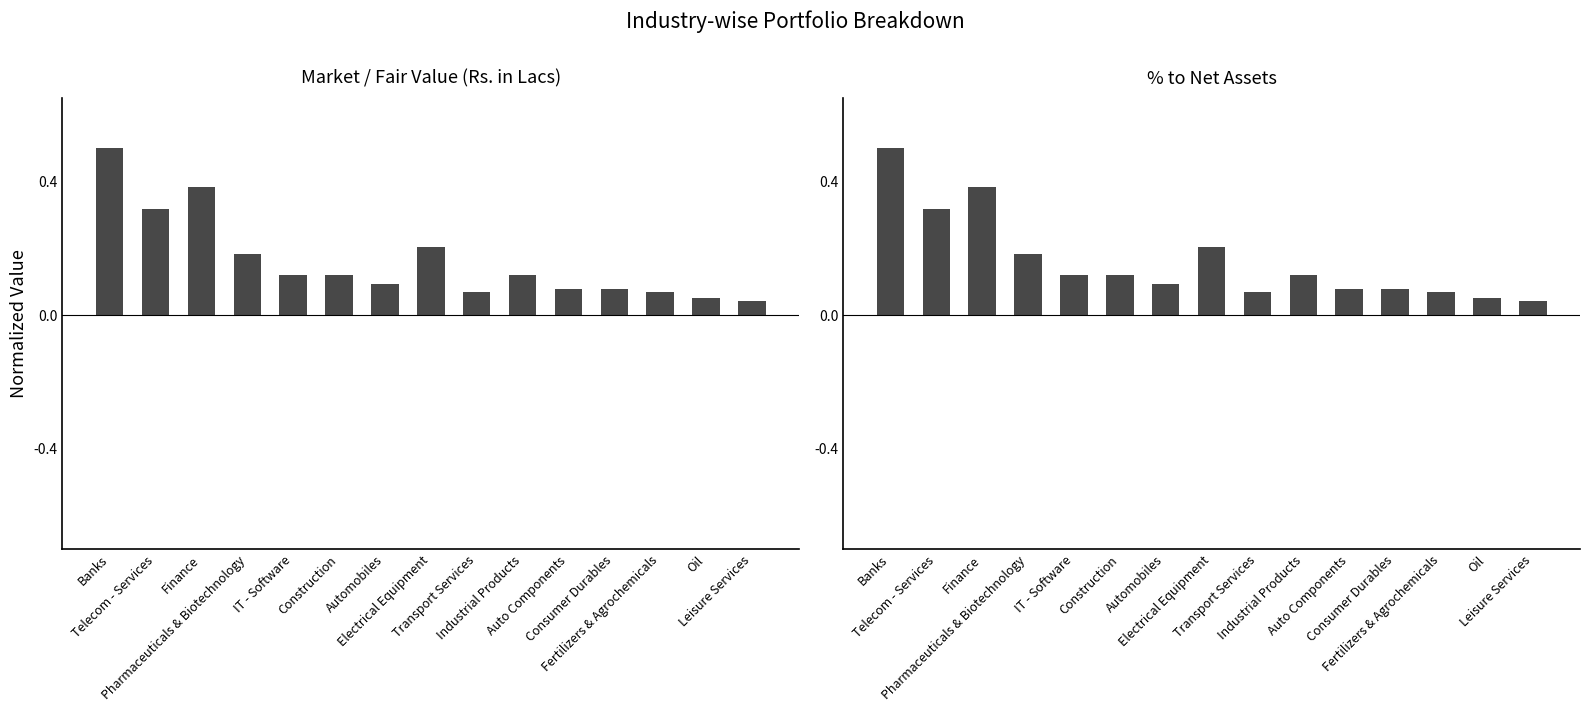

What value does the Market / Fair Value (Rs. in Lacs) series have at IT - Software?

0.1